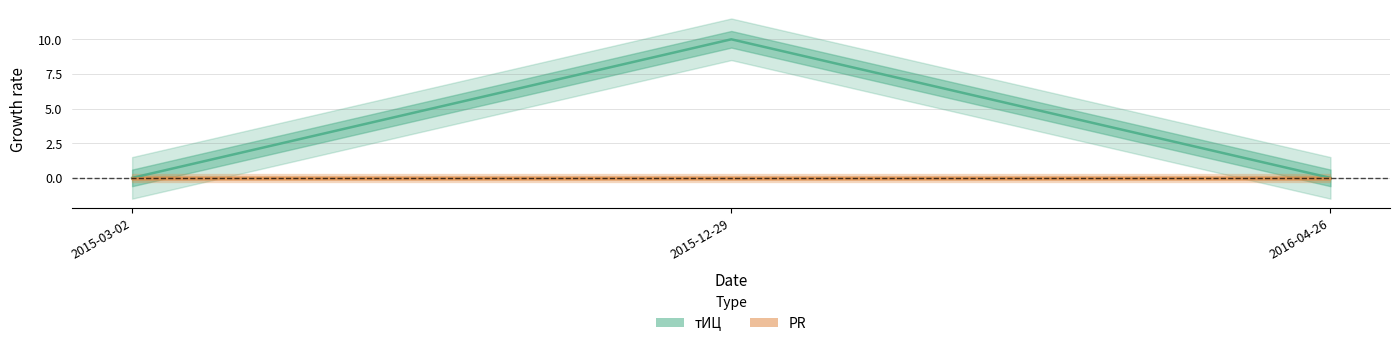

What is the difference between the maximum and second lowest values in the тИЦ series?

10